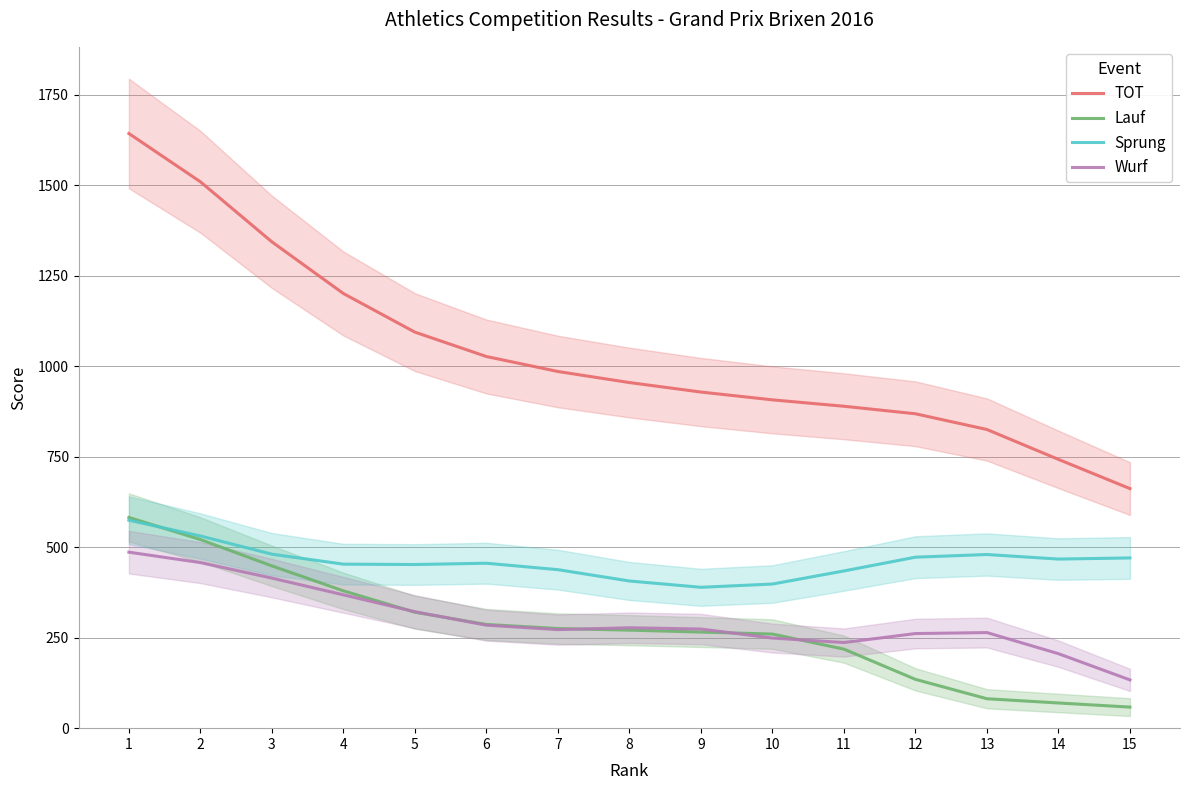

Reading left to right, transcribe all the data shown in this chart.

TOT: 1=1643.4	2=1510.0	3=1344.0	4=1201.2	5=1094.5	6=1027.1	7=985.7	8=955.1	9=928.9	10=907.4	11=889.6	12=868.9	13=825.4	14=742.8	15=662.0
Lauf: 1=582.4	2=521.3	3=448.5	4=379.5	5=320.4	6=286.6	7=275.3	8=270.9	9=265.6	10=260.0	11=218.5	12=134.9	13=81.3	14=69.6	15=58.2
Sprung: 1=574.7	2=531.2	3=480.8	4=453.3	5=452.2	6=455.8	7=438.0	8=406.7	9=389.3	10=398.3	11=434.5	12=472.5	13=479.9	14=467.3	15=470.4
Wurf: 1=486.4	2=457.6	3=414.7	4=368.5	5=321.8	6=284.6	7=272.4	8=277.5	9=274.0	10=249.0	11=236.7	12=261.5	13=264.2	14=205.8	15=133.4